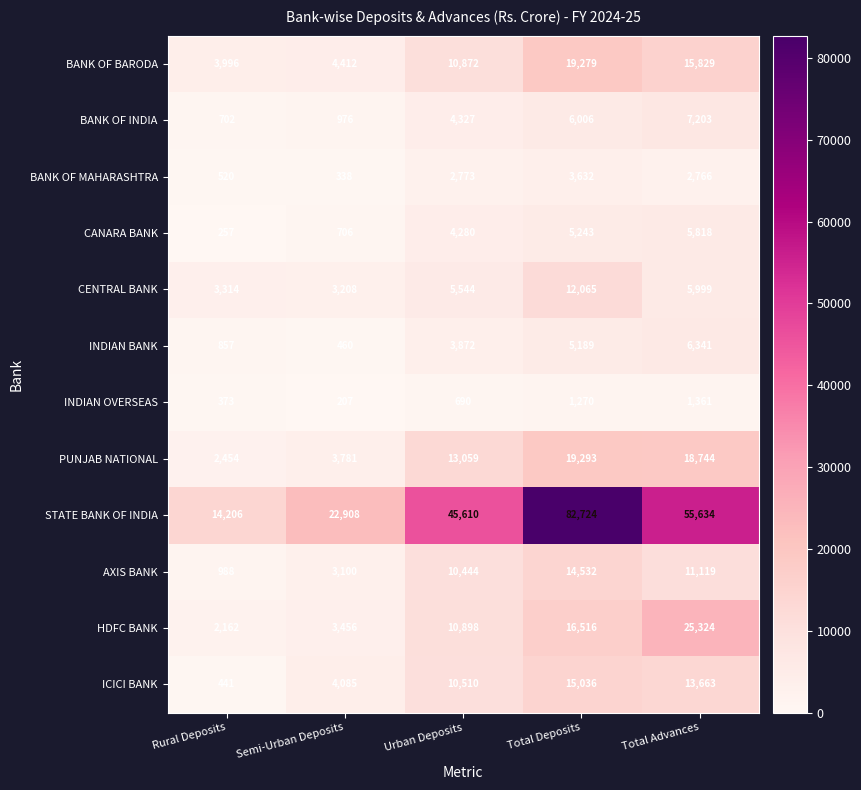

Between Semi-Urban Deposits and Total Deposits, which series saw the biggest shift?

STATE BANK OF INDIA